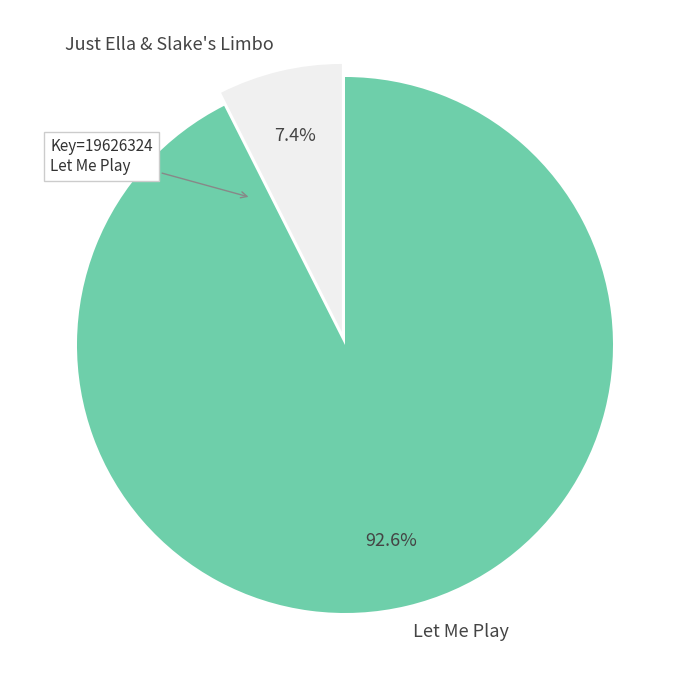

How much of the chart is everything except Just Ella & Slake's Limbo?

92.6%